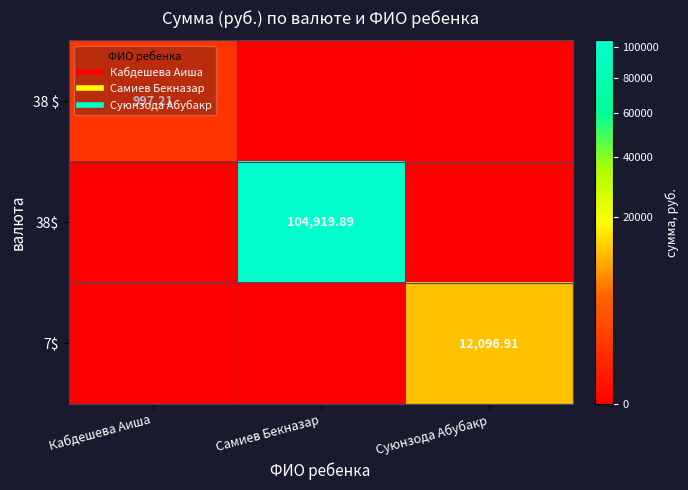

At which category does the chart reach its peak across all series?

Самиев Бекназар